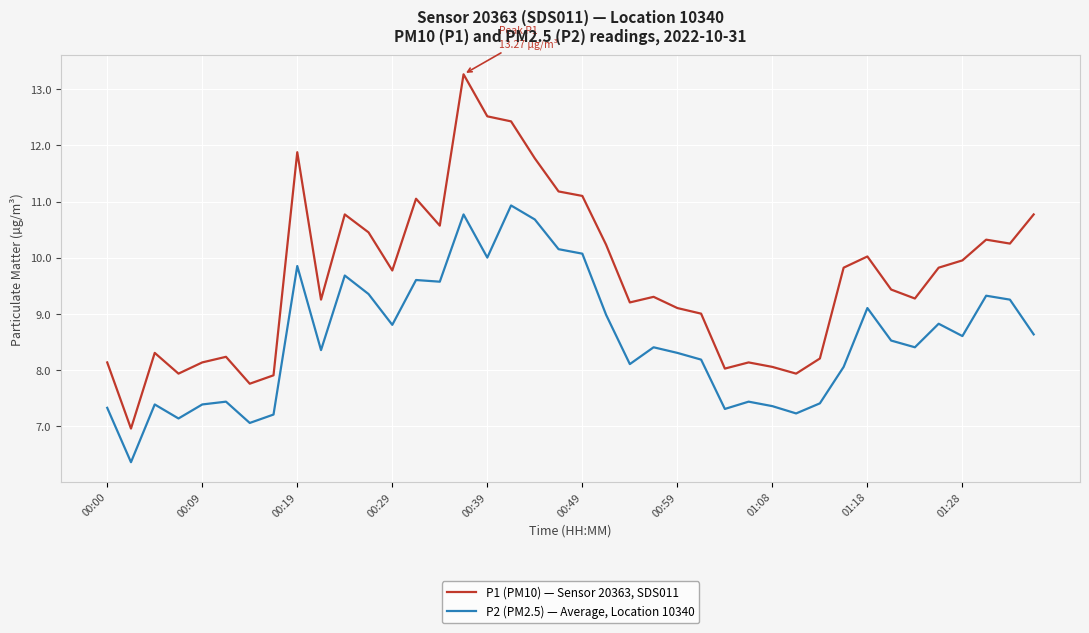

Rank the series by their average value, from lowest to highest.

P2 (PM2.5) — Average, Location 10340, P1 (PM10) — Sensor 20363, SDS011